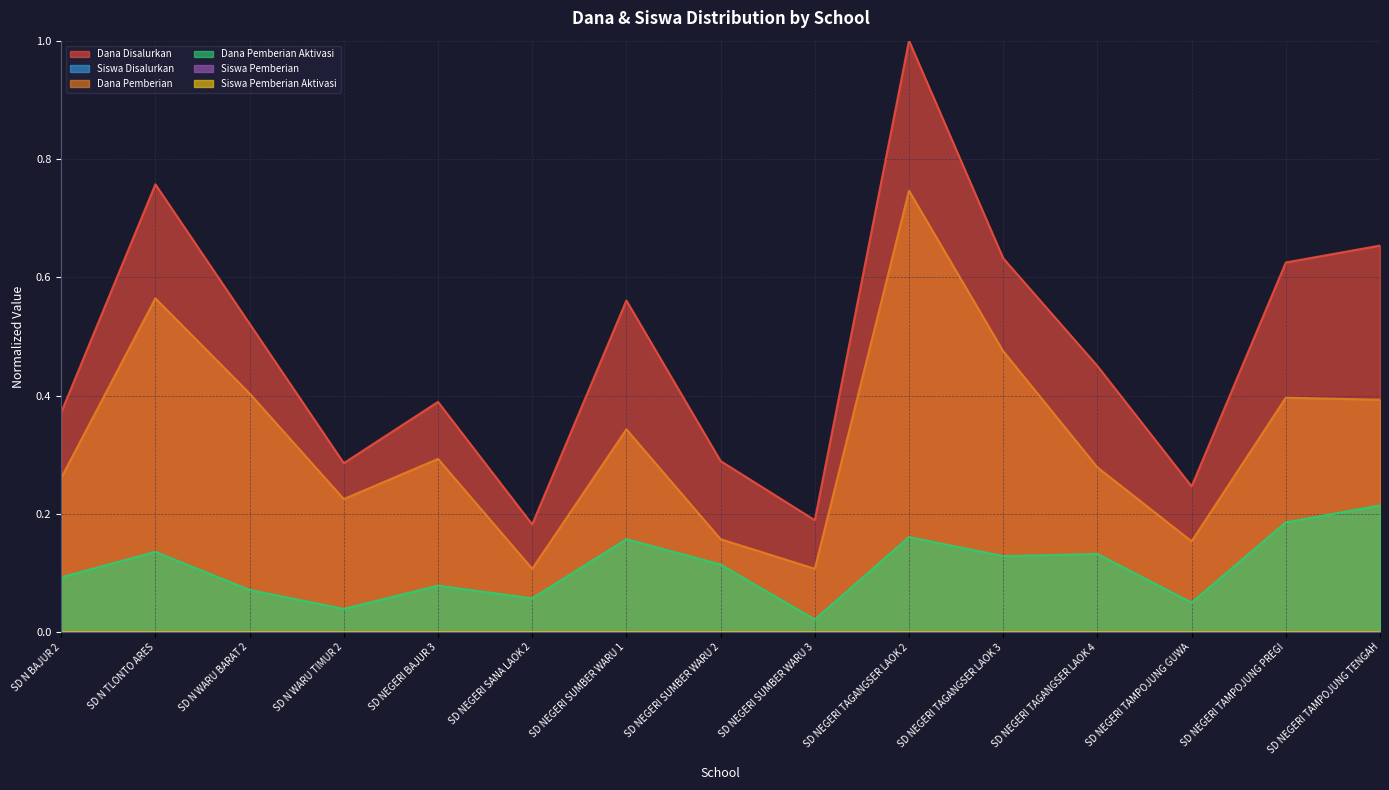

True or false: Siswa Pemberian has a value of 0.0 at SD NEGERI SUMBER WARU 2.

False